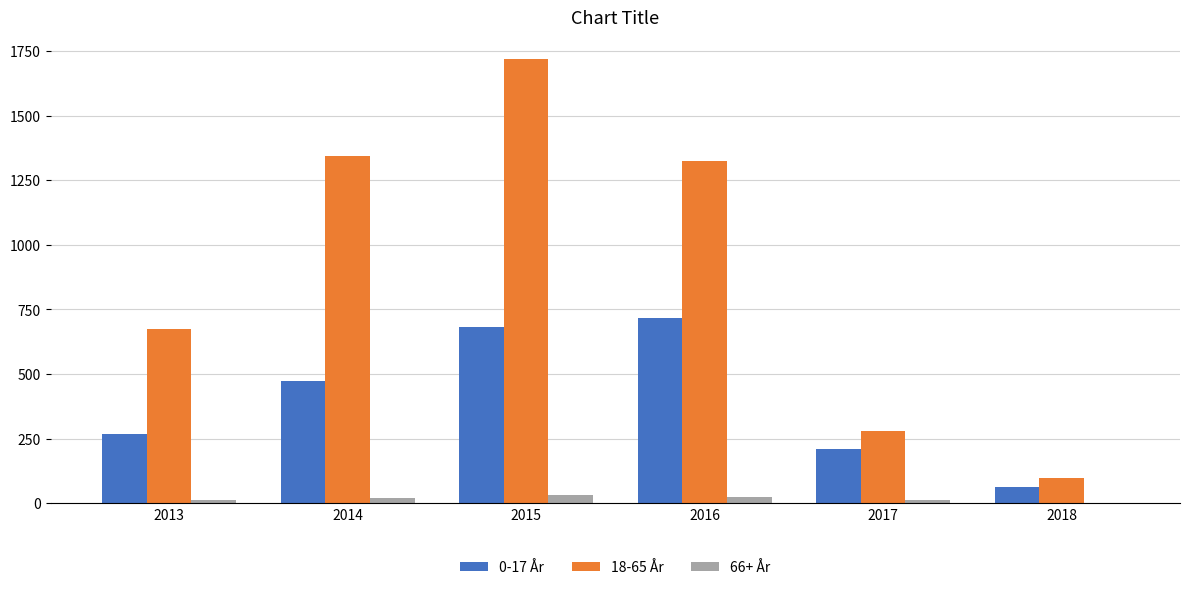

What is the total value across all series at 2015?

2432